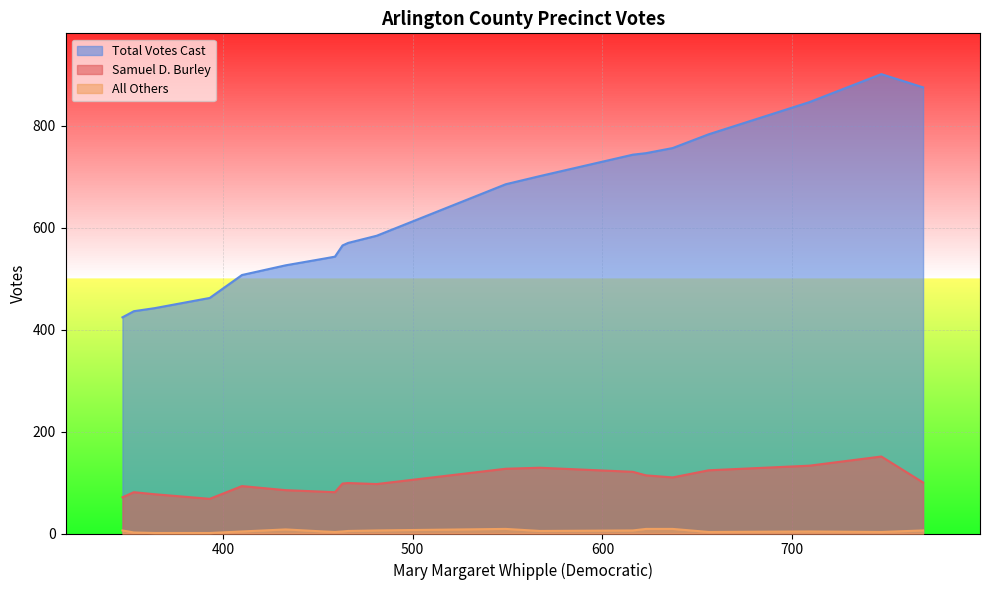

The value of All Others at Pct 4 is 5. True or false?

False